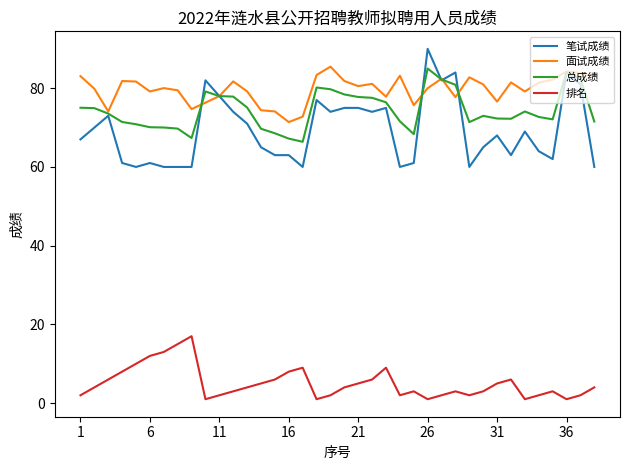

Count the number of data series in this chart.

4